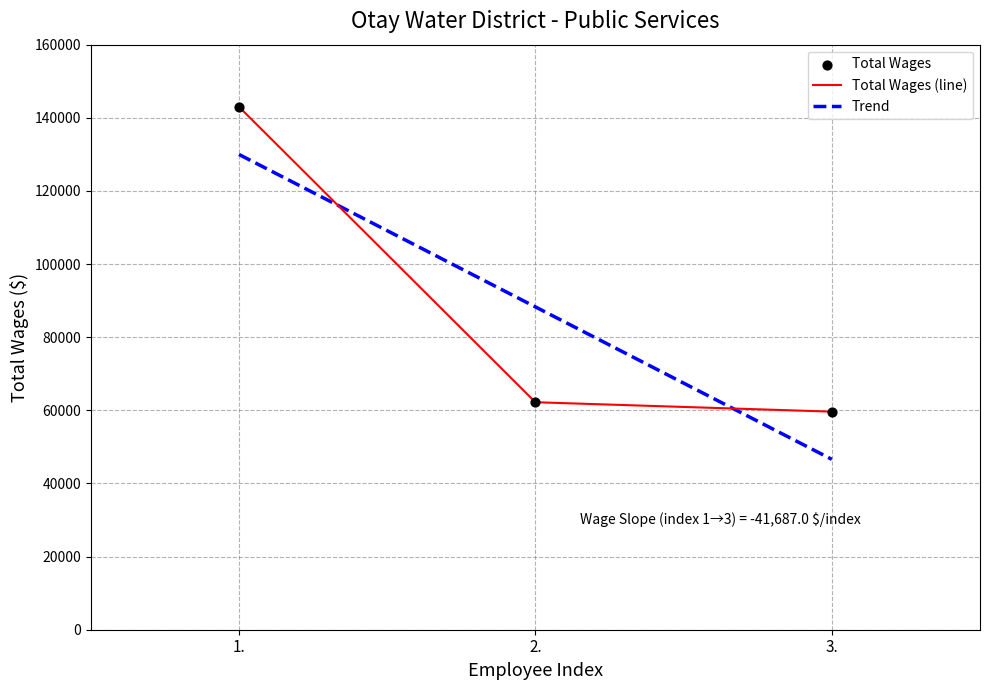

What is the change in value from 1. to 3.?

-83374